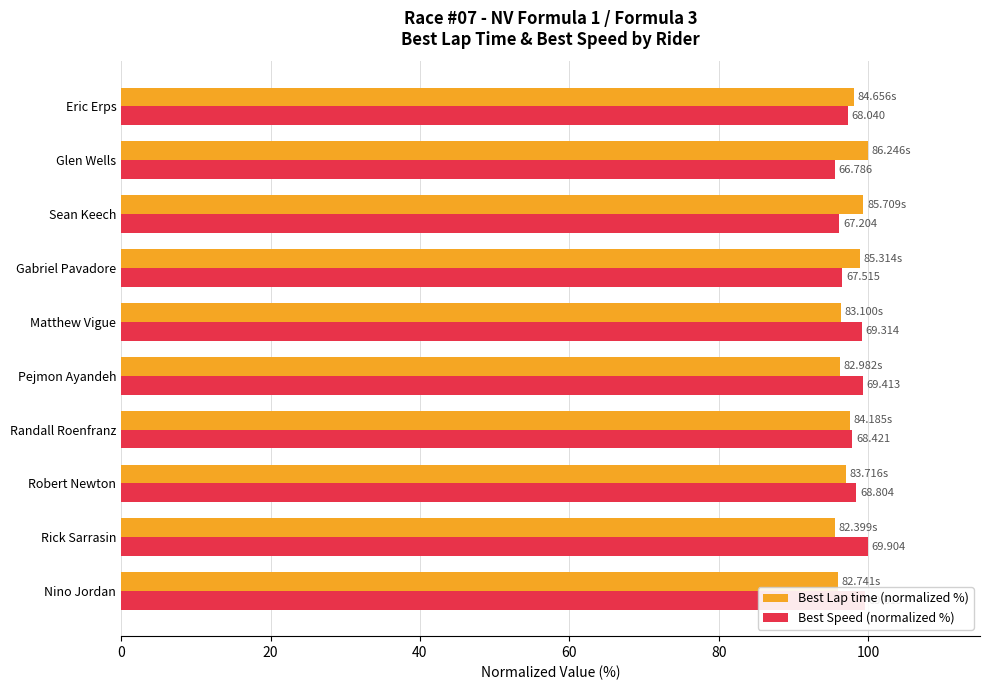

What are all the series names shown in the legend?

Best Lap time (normalized %), Best Speed (normalized %)